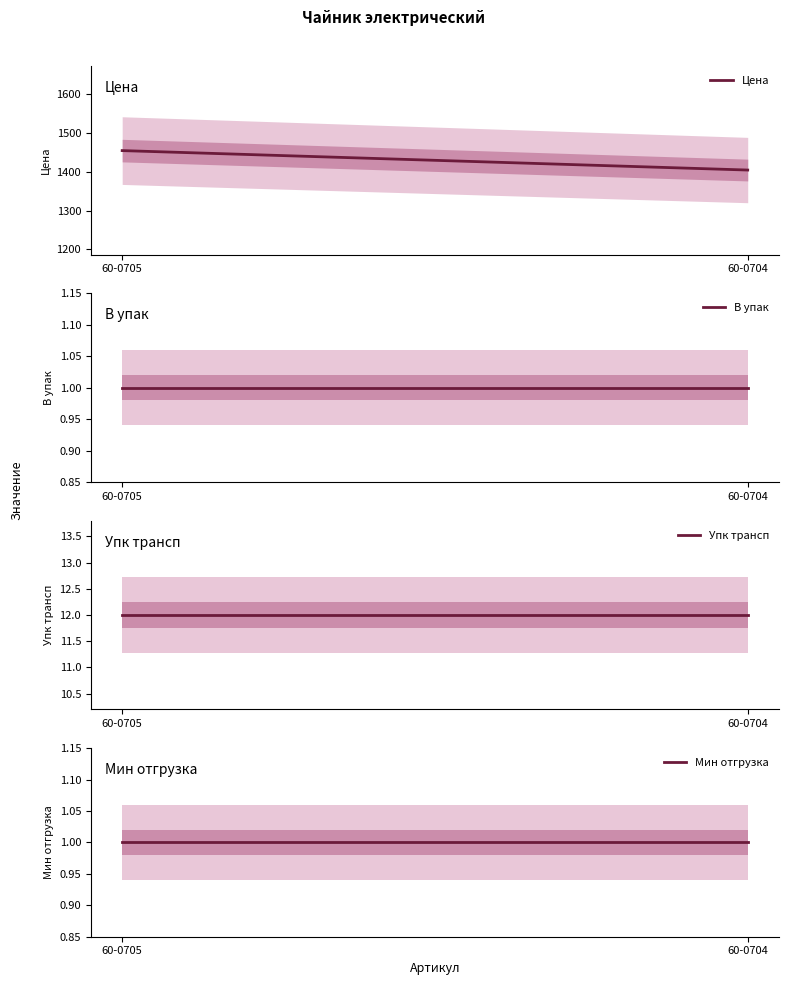

Reading left to right, what are all the values shown in this chart?

Цена: 60-0705=1454.9	60-0704=1404.7
В упак: 60-0705=1.0	60-0704=1.0
Упк трансп: 60-0705=12.0	60-0704=12.0
Мин отгрузка: 60-0705=1.0	60-0704=1.0